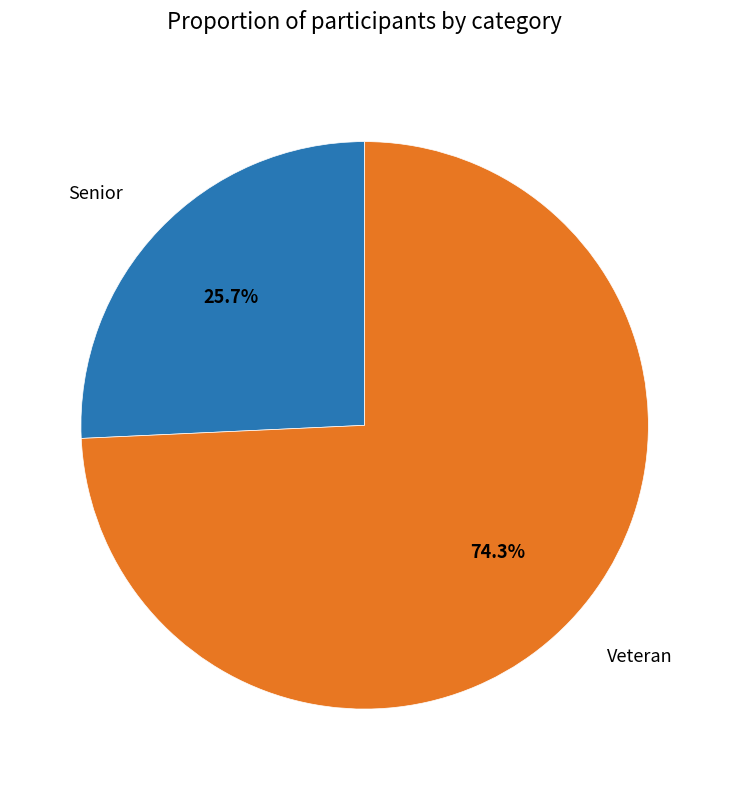

The Senior slice represents 26% of the pie. True or false?

True